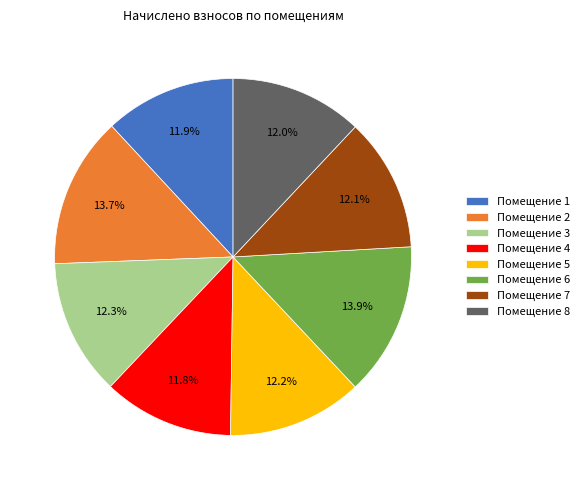

What percentage is NOT represented by Помещение 2?

86.3%